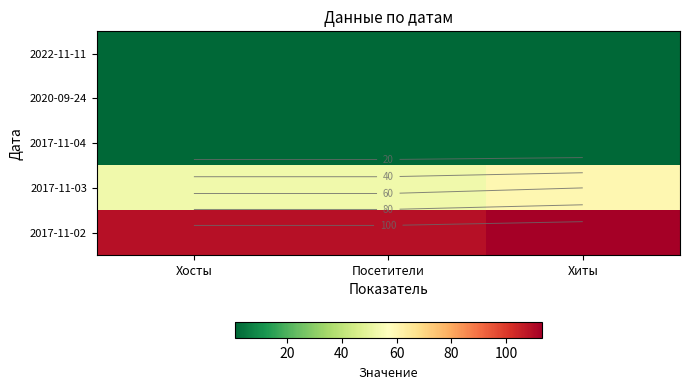

The 2017-11-03 series shows 60 at Хиты. True or false?

True